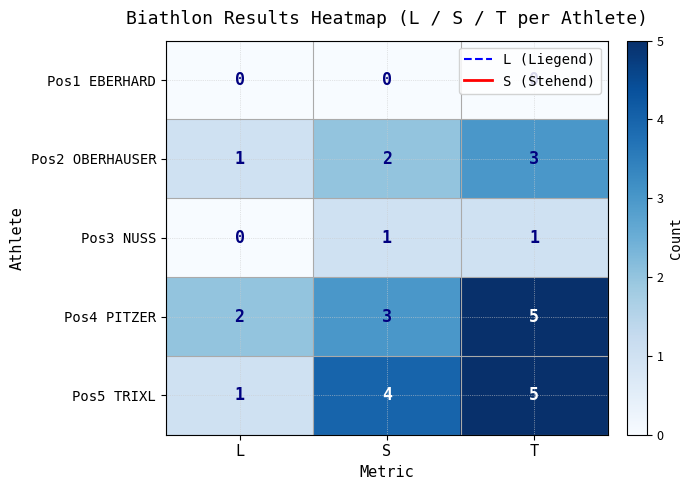

At how many categories does at least one series exceed 0?

3